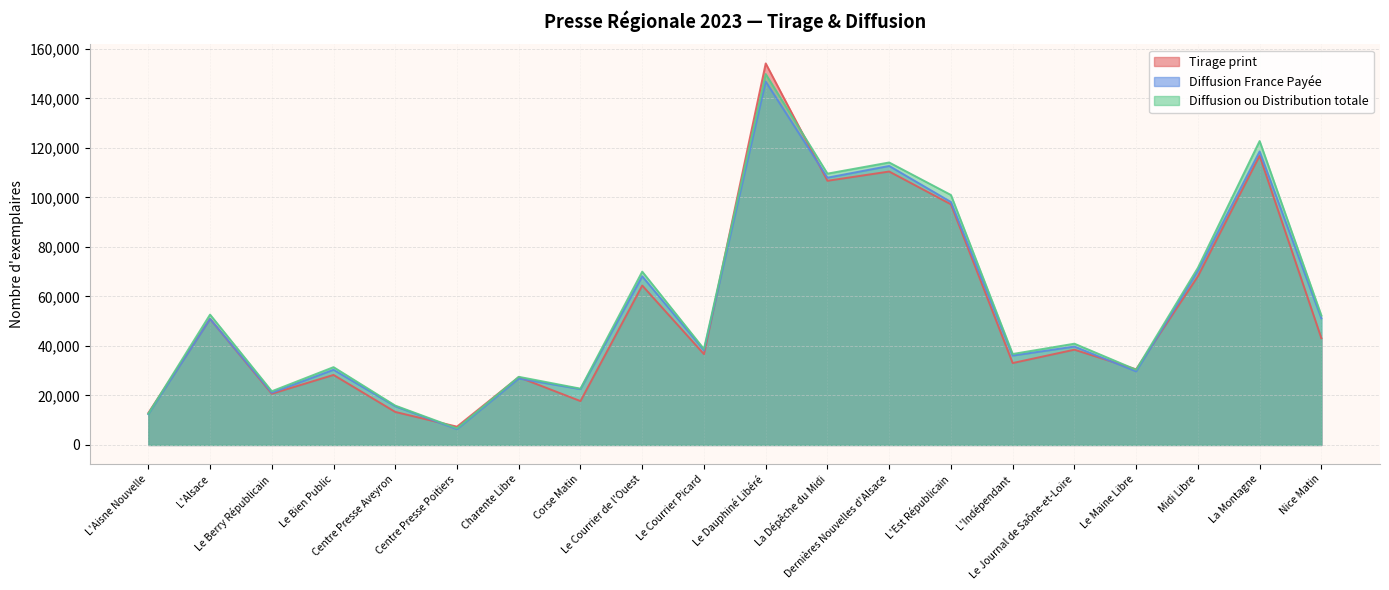

Rank the series by their maximum value, from highest to lowest.

Tirage print, Diffusion ou Distribution totale, Diffusion France Payée